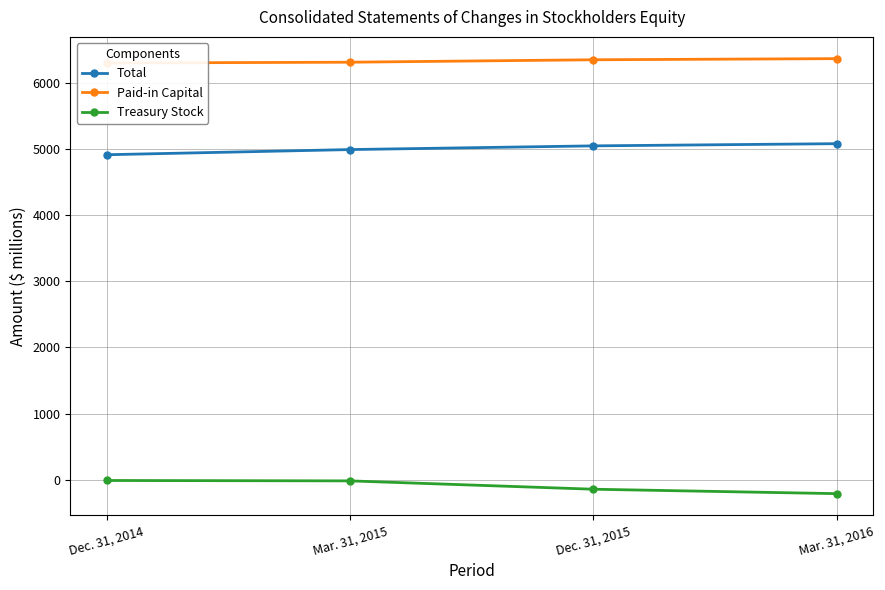

The value of Paid-in Capital at Mar. 31, 2016 is 6368. True or false?

True